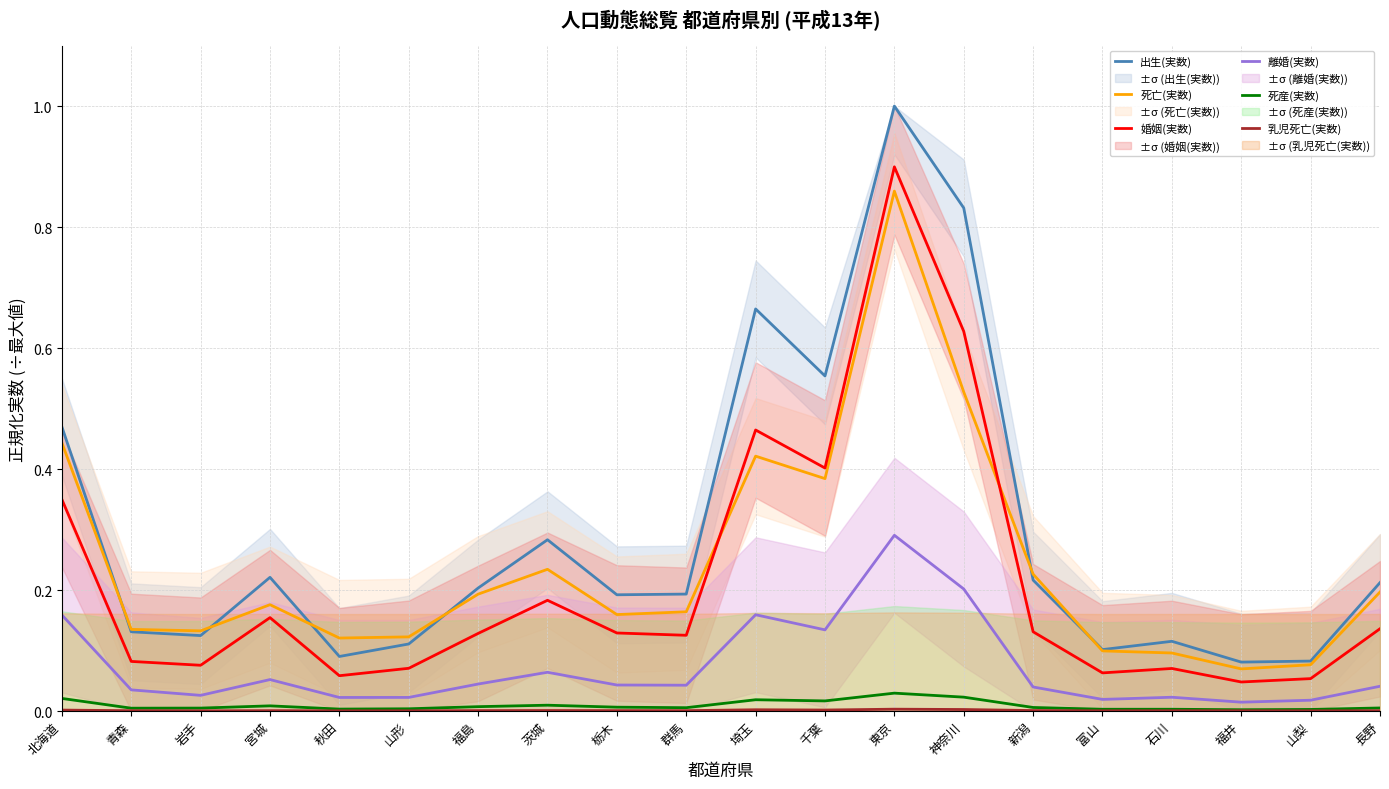

Is the value of 離婚(実数) at 長野 greater than the value of 死産(実数) at 福島?

Yes